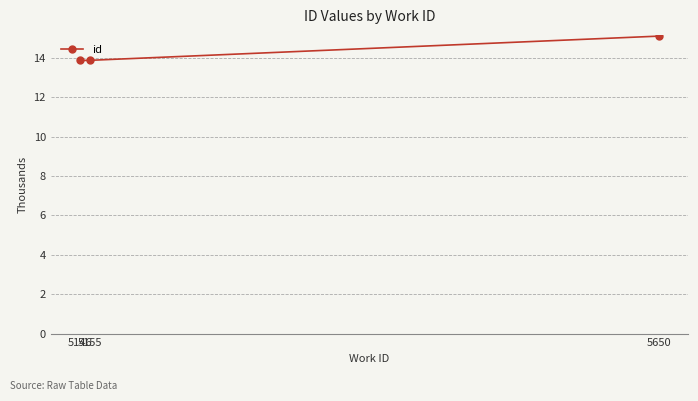

Count the number of data series in this chart.

1